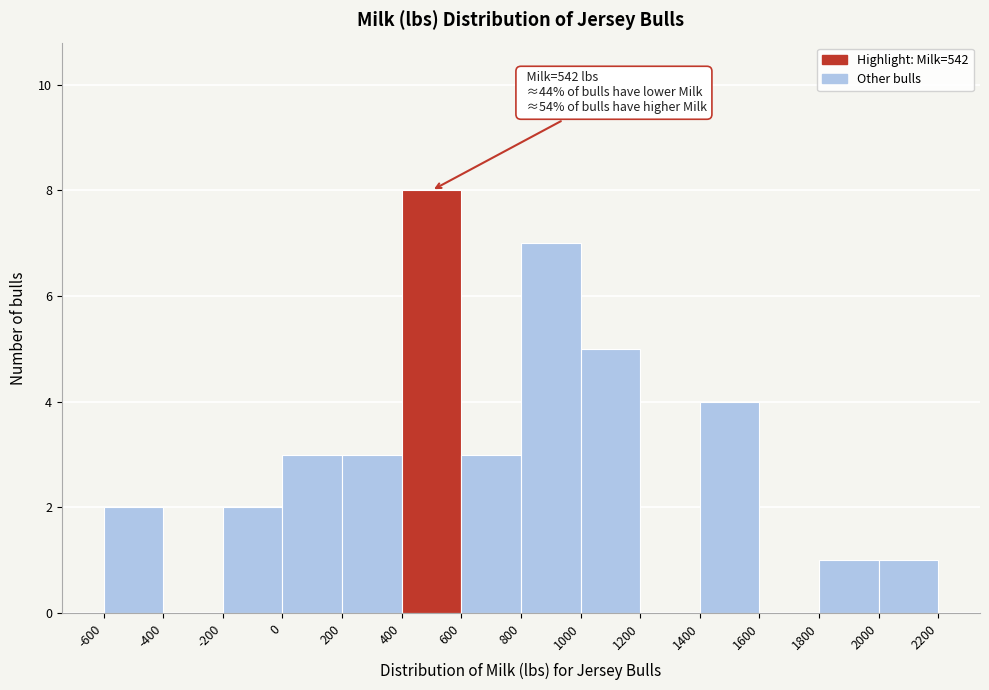

Which range on the x-axis has the tallest bar?

400 to 600